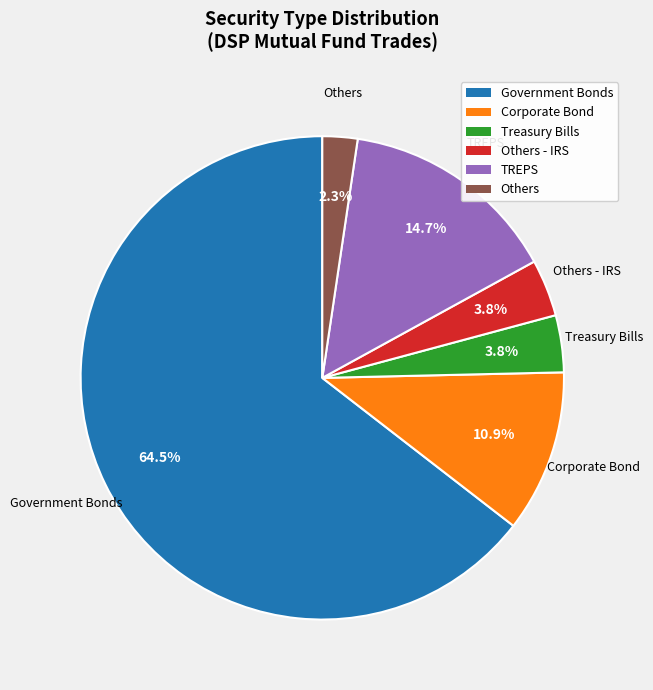

How many slices are in this pie chart?

6